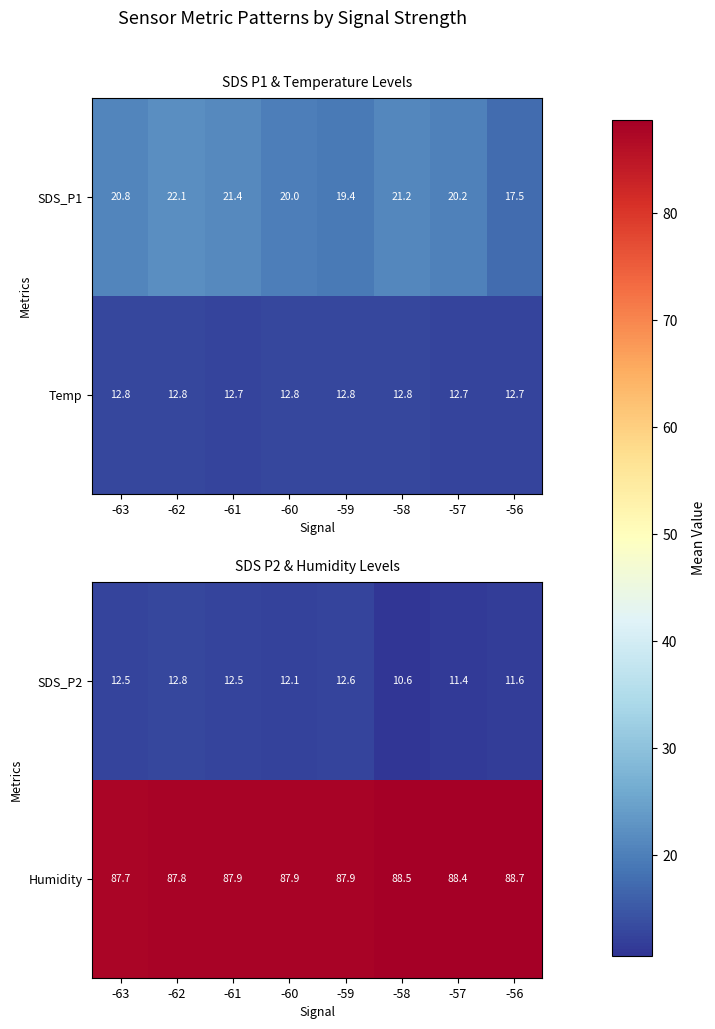

What is the smallest value displayed?

10.6